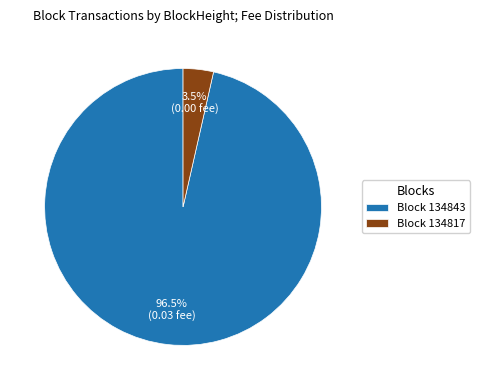

Rank the categories by value from highest to lowest.

Block 134843, Block 134817